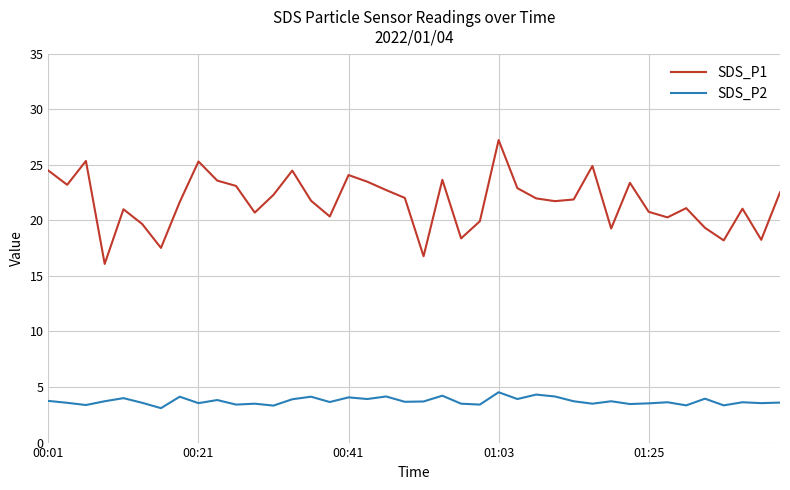

What is the highest value of the SDS_P1 series?

27.2